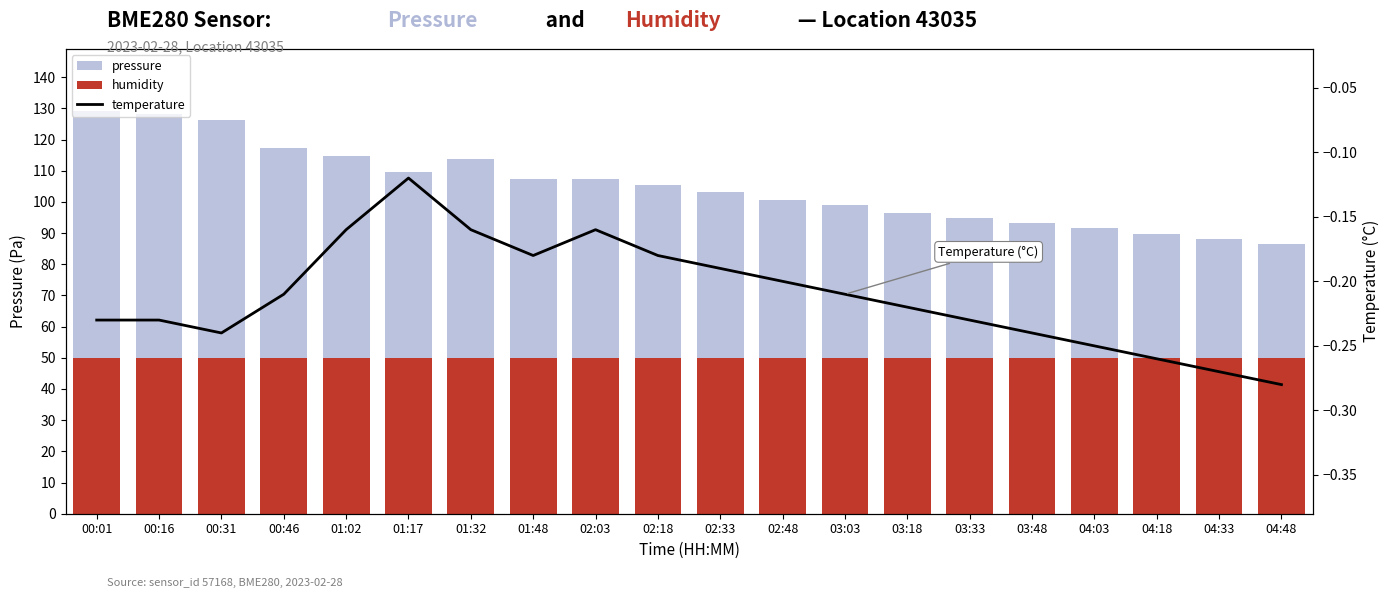

At 03:48, list the series in order from smallest to largest.

temperature, pressure, humidity